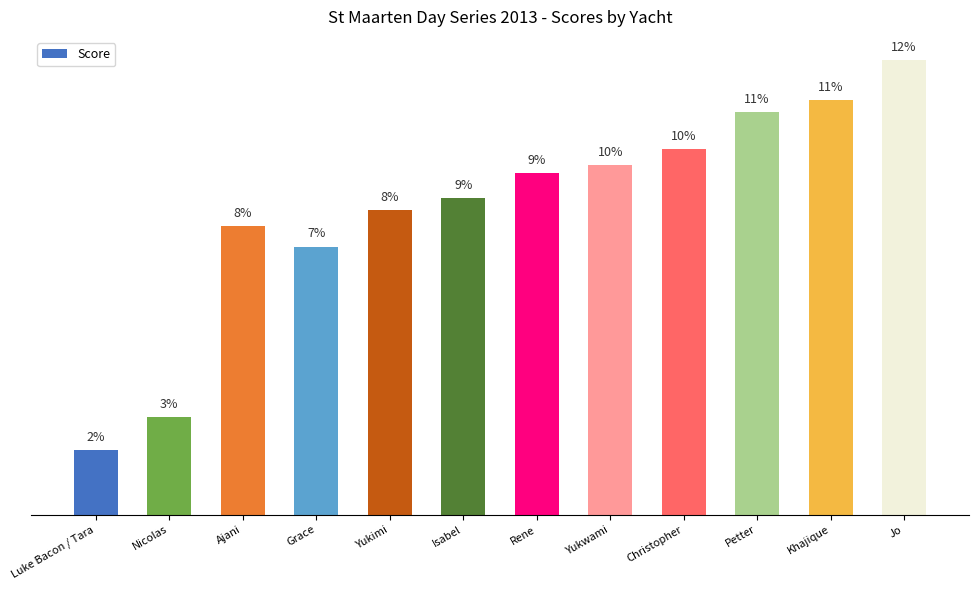

Does the chart contain stacked bars?

No